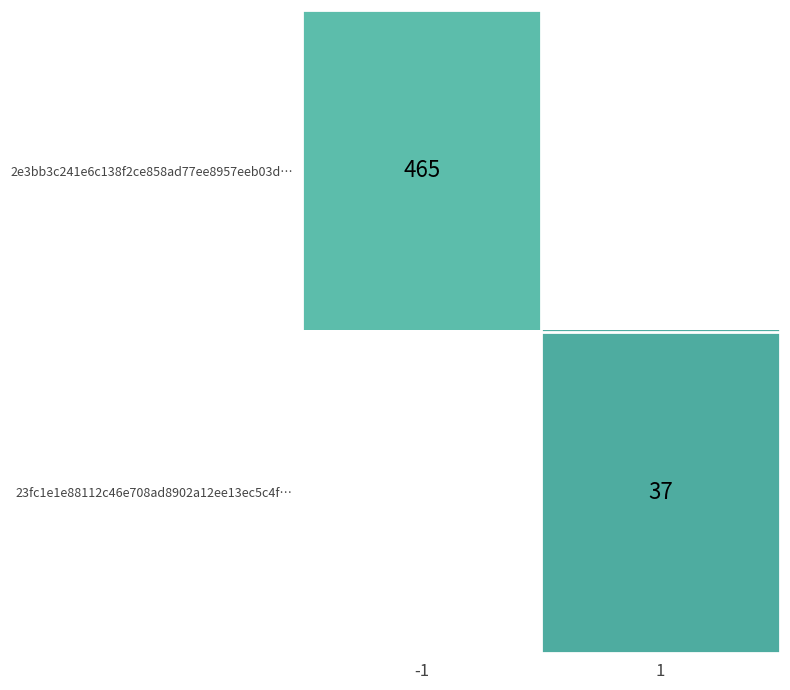

Which category has the lowest value across all series?

1